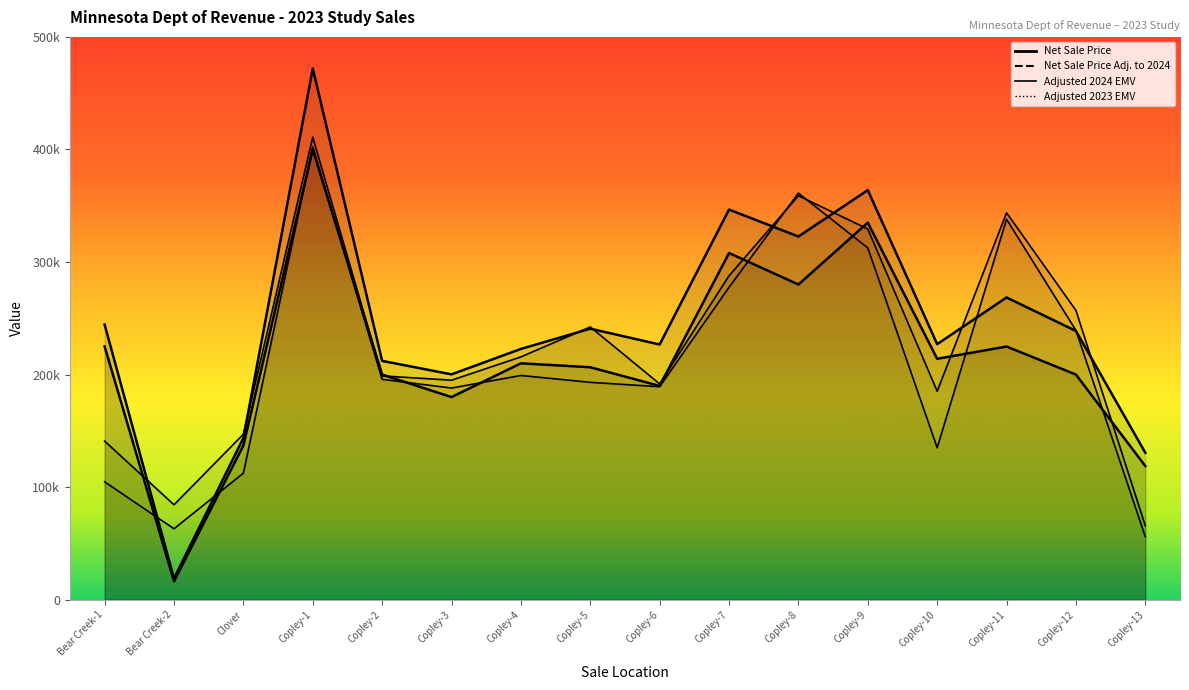

Does the chart display data point markers on the line(s)?

No